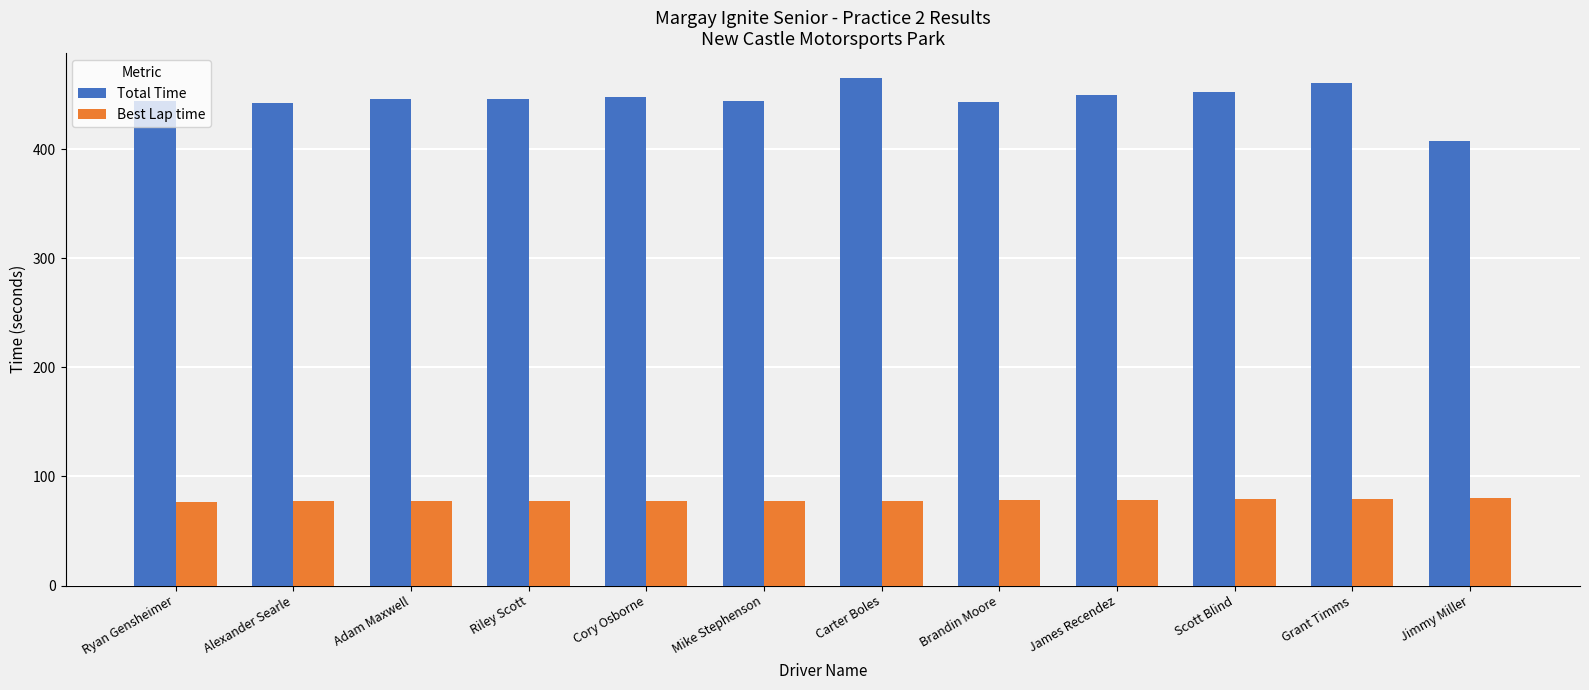

What is the sum of all Best Lap time values?

936.7